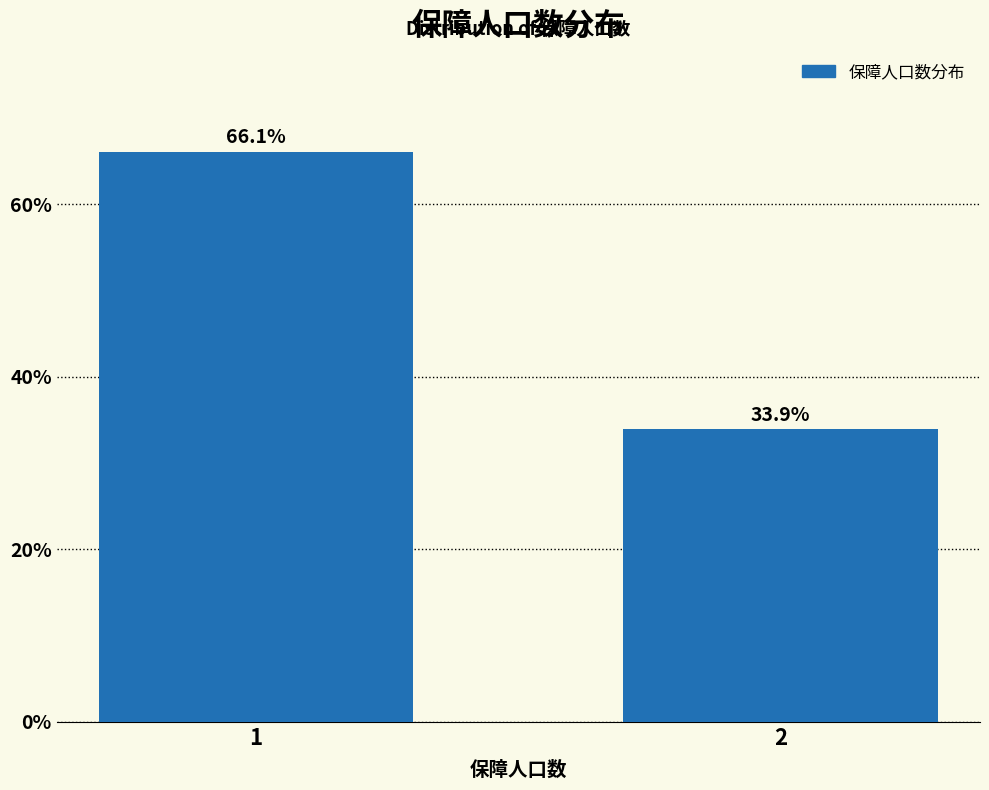

Reading left to right, list all the values displayed in this chart.

66.1	33.9